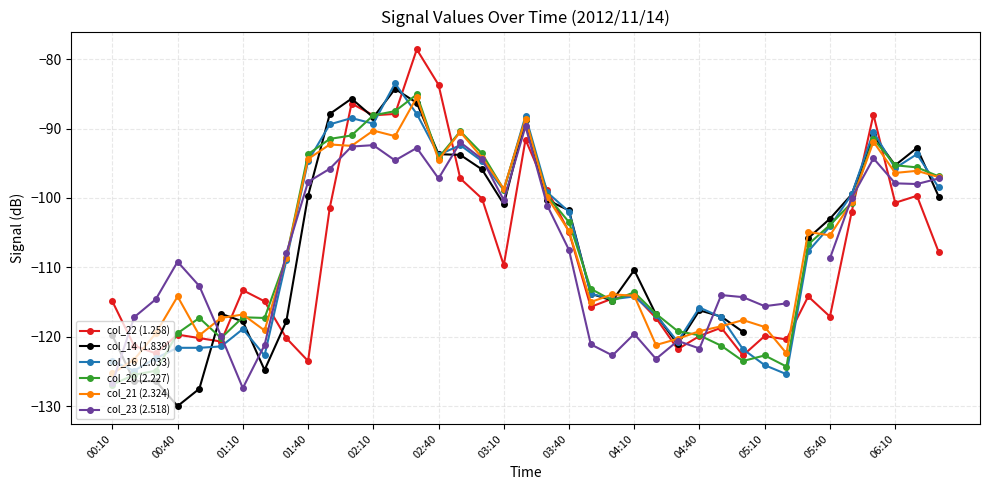

What is the lowest value of the col_22 (1.258) series?

-123.5